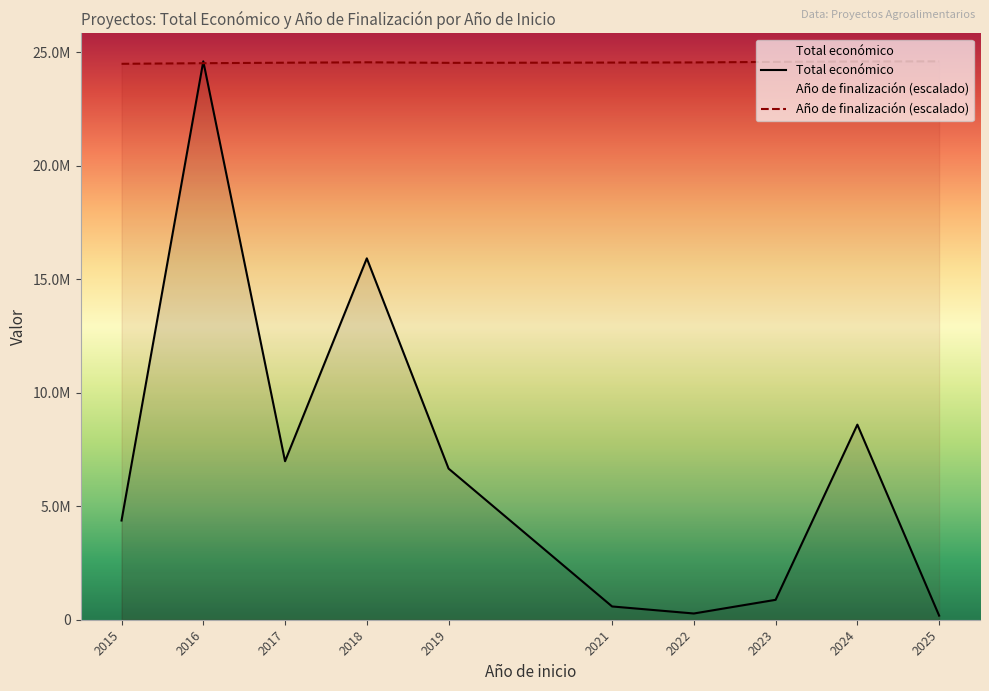

Rank the series by their average value, from highest to lowest.

Año de finalización (escalado), Total económico